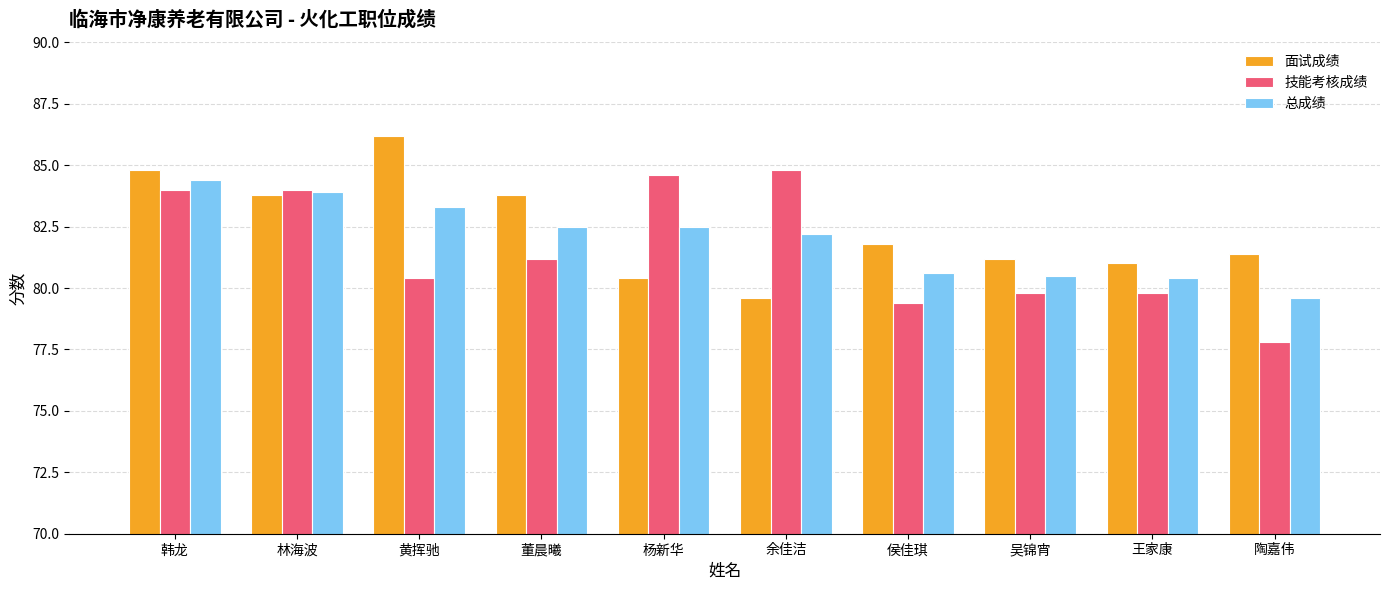

At which label does 面试成绩 first exceed 81?

韩龙